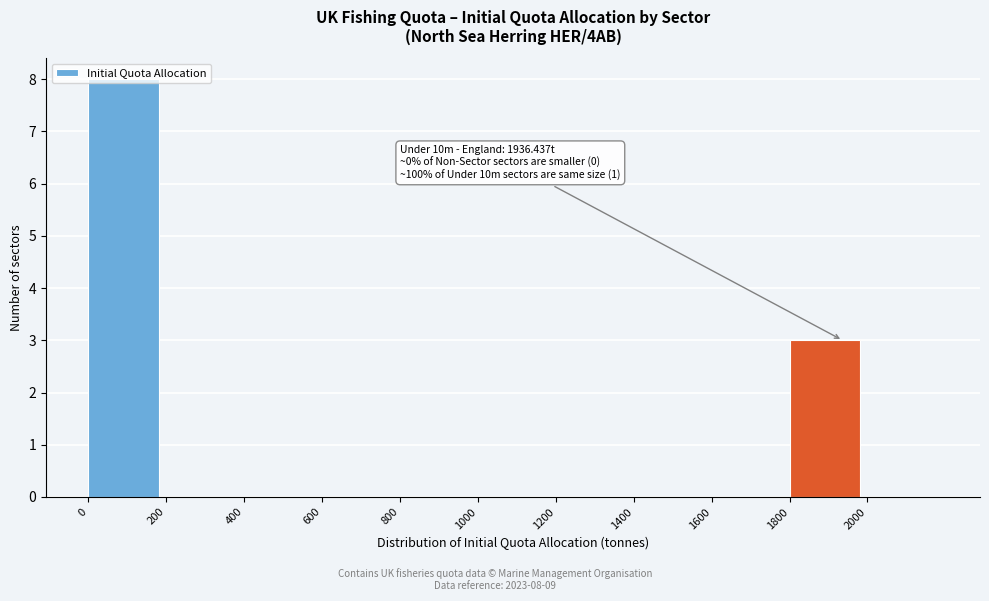

Over which range of the x-axis is the bar tallest?

0 to 200